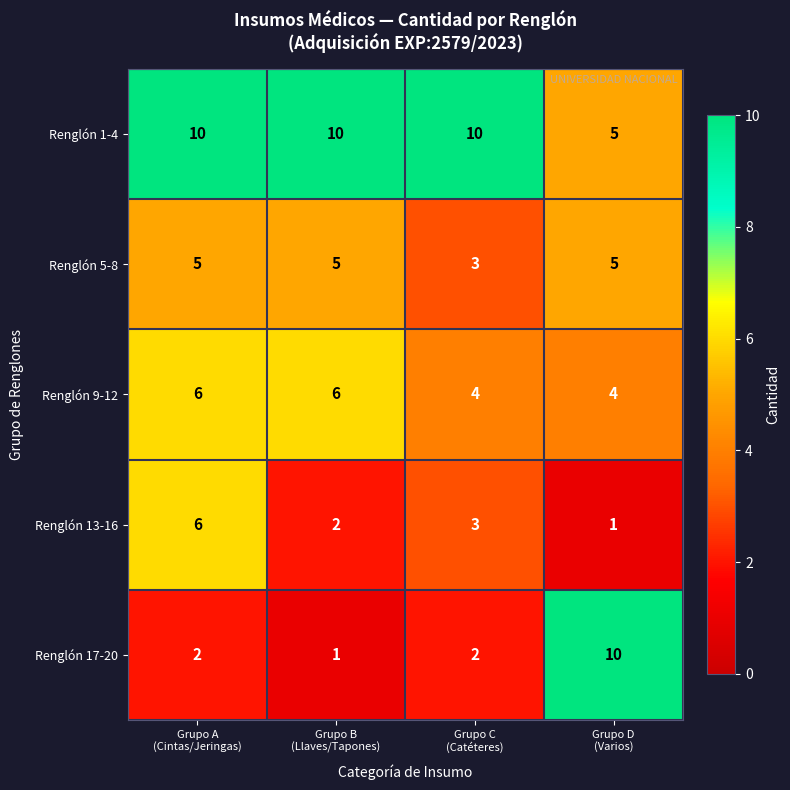

At which category is the sum across all series the highest?

Grupo A
(Cintas/Jeringas)